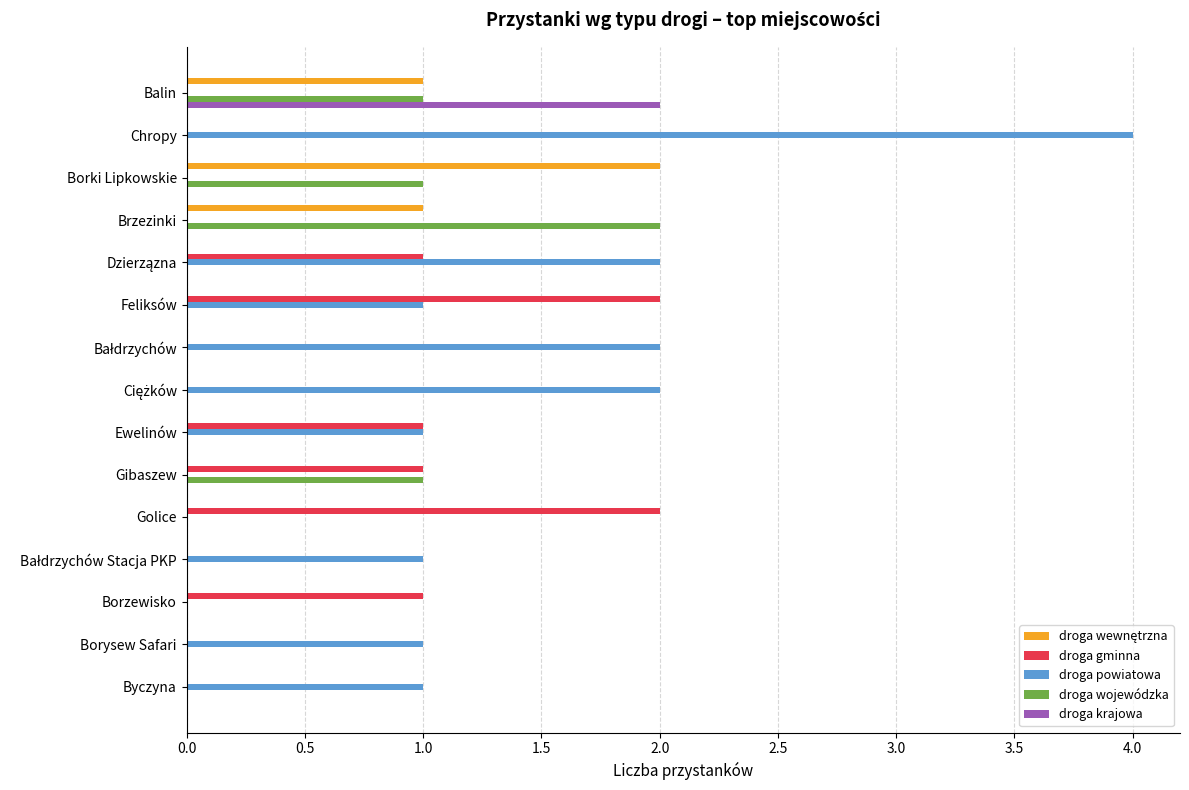

Which series has the largest total across all categories?

droga powiatowa